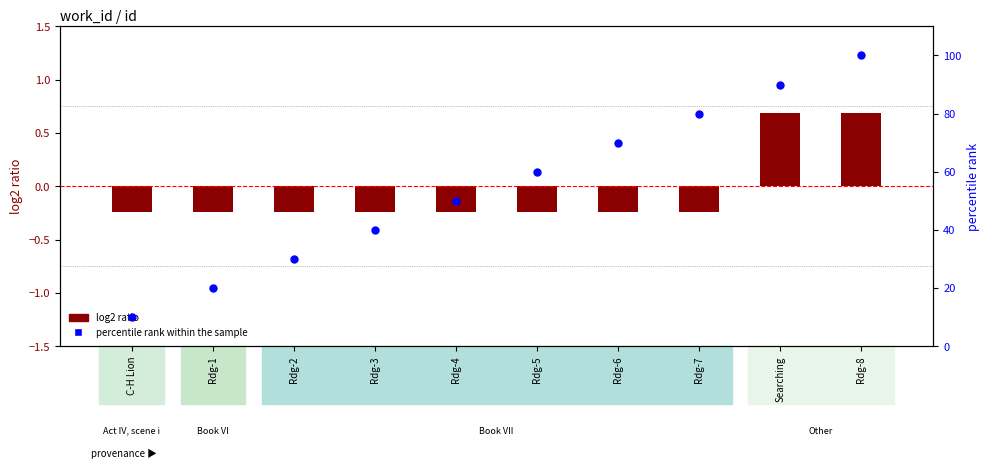

What is the change in value from Rdg-4 to Rdg-5?

+10